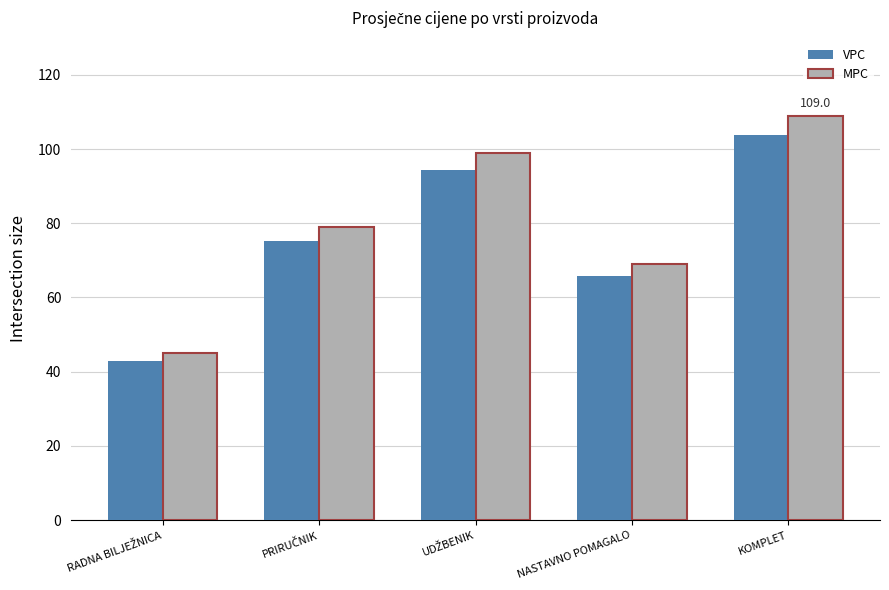

Reading left to right, transcribe all the data shown in this chart.

VPC: 42.9	75.2	94.3	65.7	103.8
MPC: 45.0	79.0	99.0	69.0	109.0